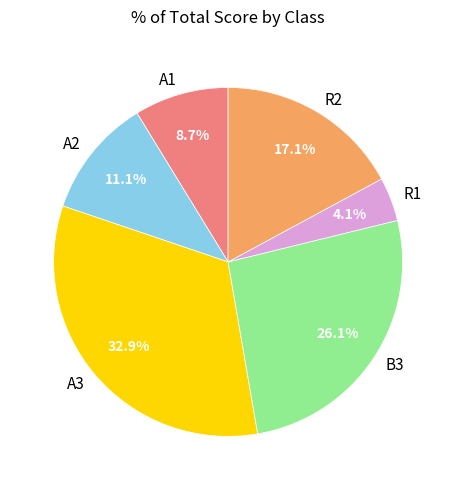

How many segments does this pie chart have?

6